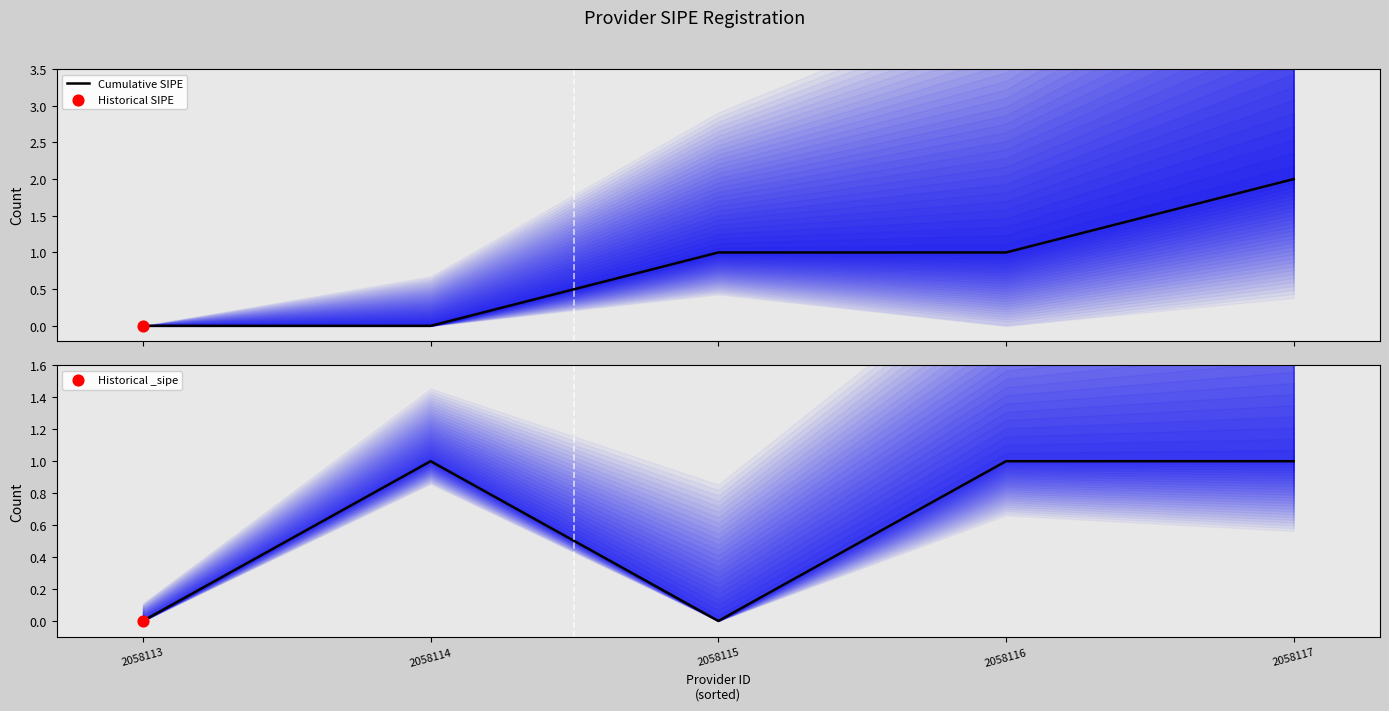

What is the change in value from 2058116 to 2058117?

+1